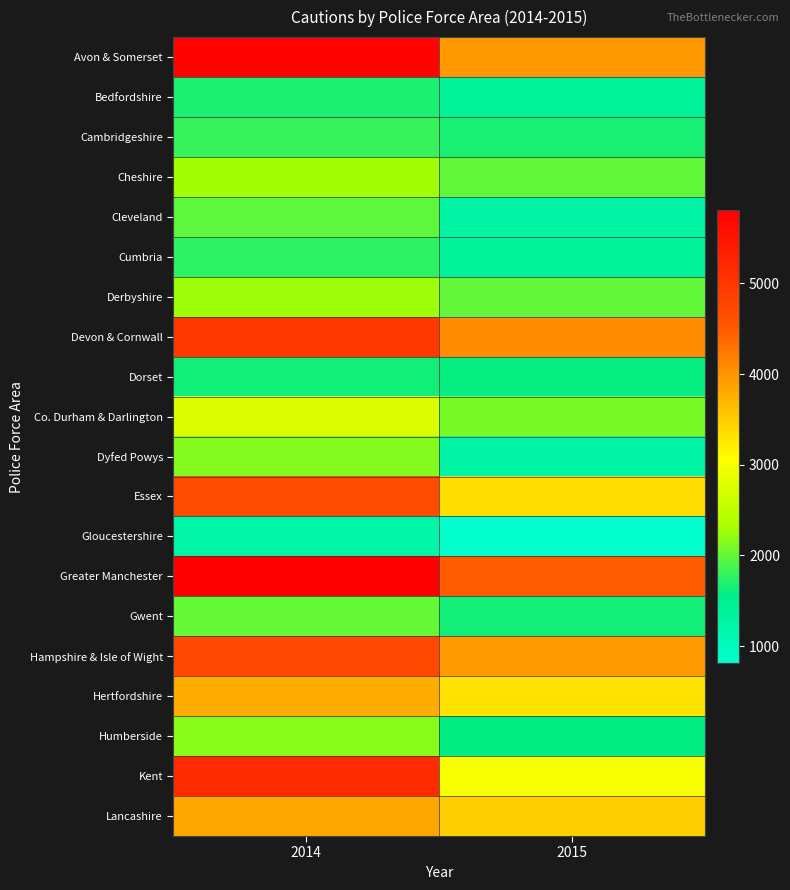

What is the difference between the highest and lowest values at 2014?

4587